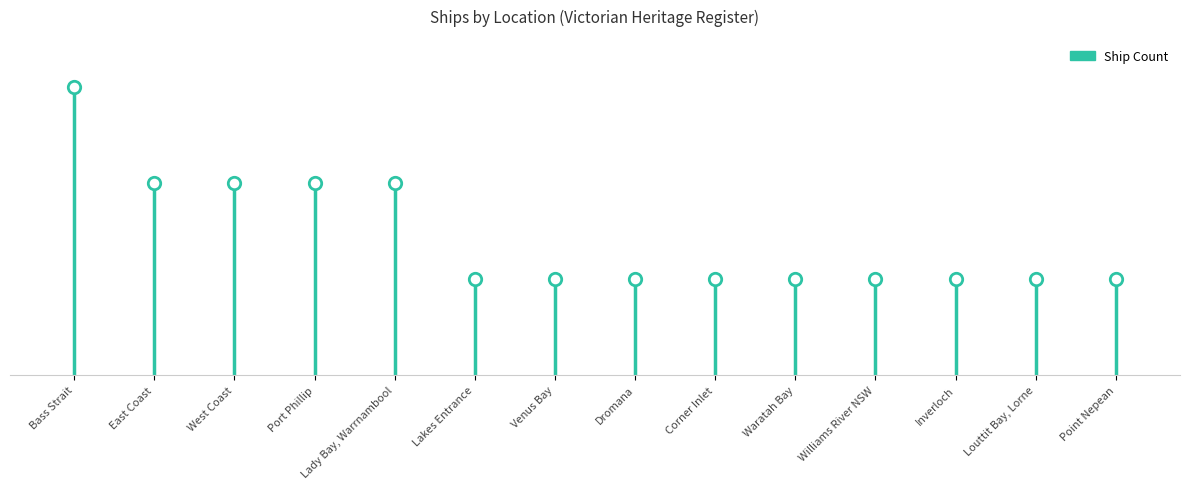

Between East Coast and Waratah Bay, which is larger?

East Coast